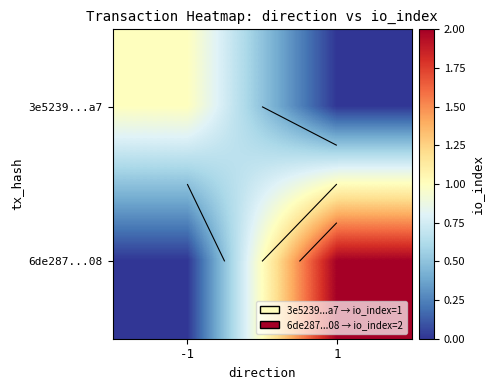

The value of 3e5239...a7 at 1 is 1. True or false?

False